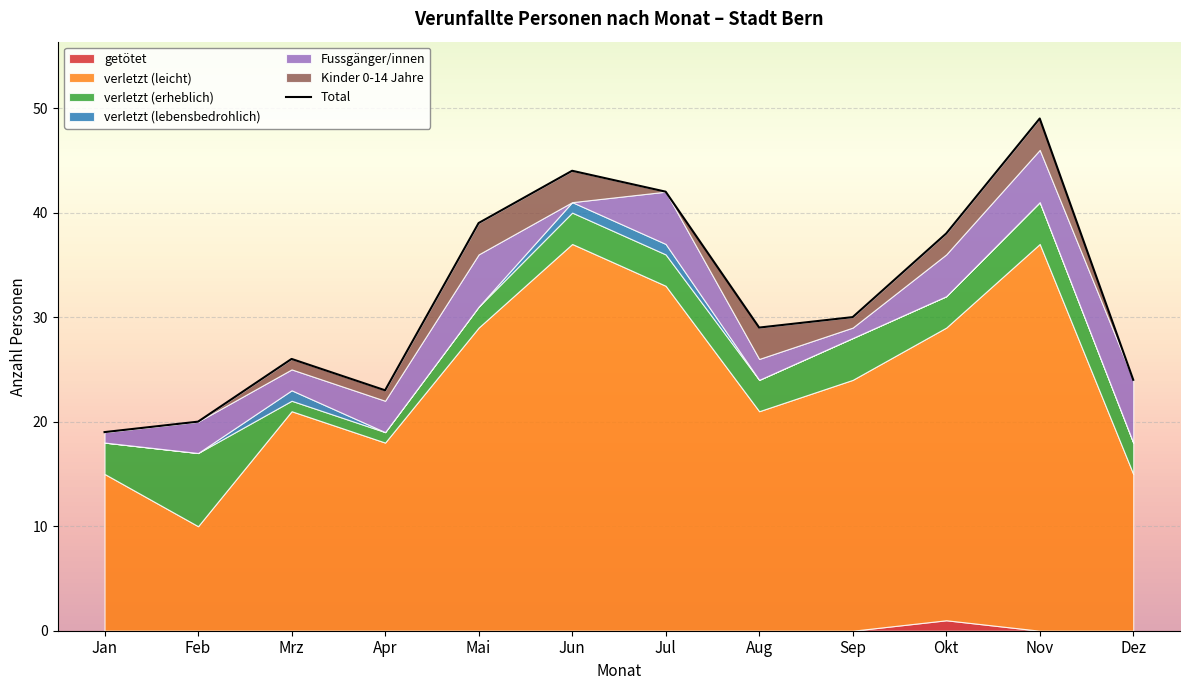

At which category does the chart reach its minimum across all series?

Jan